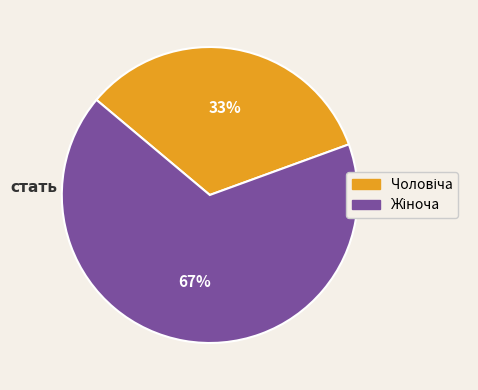

To the nearest percent, what is the average slice percentage?

50%